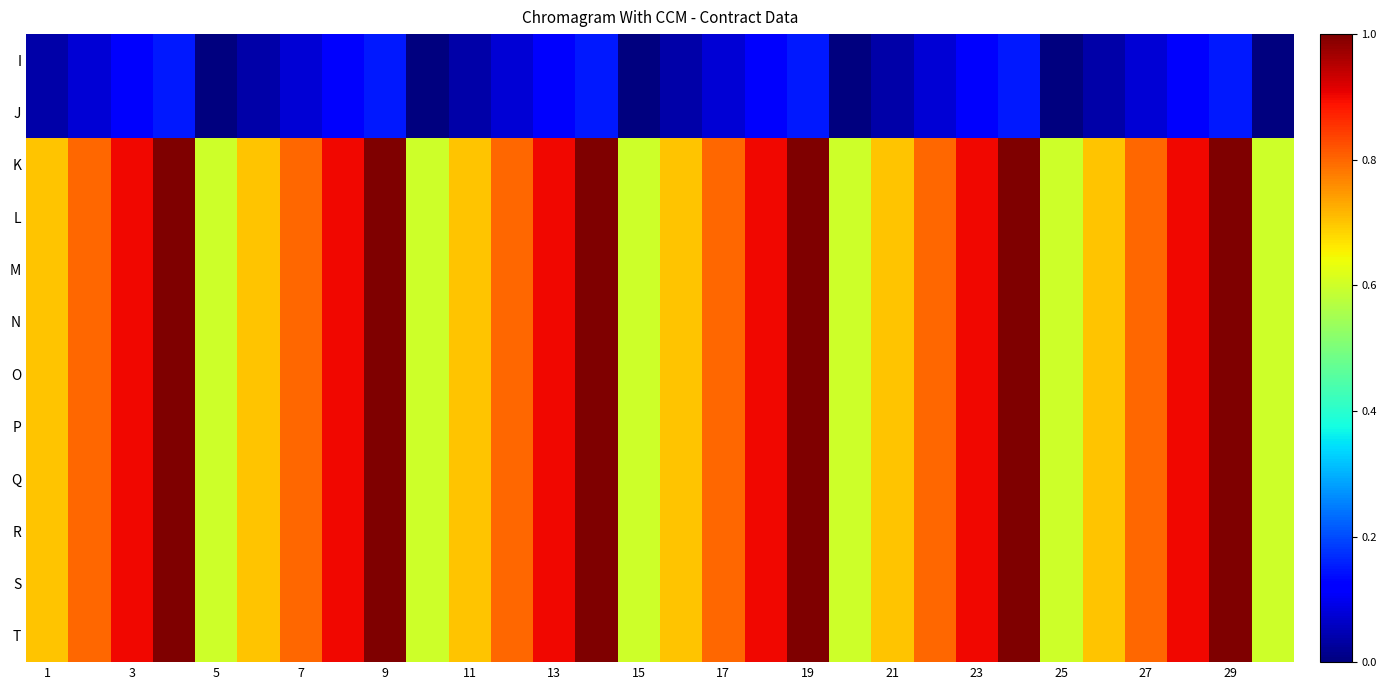

Reading left to right, transcribe all the data shown in this chart.

I: 0.0	0.1	0.1	0.1	0.0	0.0	0.1	0.1	0.1	0.0	0.0	0.1	0.1	0.1	0.0	0.0	0.1	0.1	0.1	0.0	0.0	0.1	0.1	0.1	0.0	0.0	0.1	0.1	0.1	0.0
J: 0.0	0.1	0.1	0.1	0.0	0.0	0.1	0.1	0.1	0.0	0.0	0.1	0.1	0.1	0.0	0.0	0.1	0.1	0.1	0.0	0.0	0.1	0.1	0.1	0.0	0.0	0.1	0.1	0.1	0.0
K: 0.7	0.8	0.9	1.0	0.6	0.7	0.8	0.9	1.0	0.6	0.7	0.8	0.9	1.0	0.6	0.7	0.8	0.9	1.0	0.6	0.7	0.8	0.9	1.0	0.6	0.7	0.8	0.9	1.0	0.6
L: 0.7	0.8	0.9	1.0	0.6	0.7	0.8	0.9	1.0	0.6	0.7	0.8	0.9	1.0	0.6	0.7	0.8	0.9	1.0	0.6	0.7	0.8	0.9	1.0	0.6	0.7	0.8	0.9	1.0	0.6
M: 0.7	0.8	0.9	1.0	0.6	0.7	0.8	0.9	1.0	0.6	0.7	0.8	0.9	1.0	0.6	0.7	0.8	0.9	1.0	0.6	0.7	0.8	0.9	1.0	0.6	0.7	0.8	0.9	1.0	0.6
N: 0.7	0.8	0.9	1.0	0.6	0.7	0.8	0.9	1.0	0.6	0.7	0.8	0.9	1.0	0.6	0.7	0.8	0.9	1.0	0.6	0.7	0.8	0.9	1.0	0.6	0.7	0.8	0.9	1.0	0.6
O: 0.7	0.8	0.9	1.0	0.6	0.7	0.8	0.9	1.0	0.6	0.7	0.8	0.9	1.0	0.6	0.7	0.8	0.9	1.0	0.6	0.7	0.8	0.9	1.0	0.6	0.7	0.8	0.9	1.0	0.6
P: 0.7	0.8	0.9	1.0	0.6	0.7	0.8	0.9	1.0	0.6	0.7	0.8	0.9	1.0	0.6	0.7	0.8	0.9	1.0	0.6	0.7	0.8	0.9	1.0	0.6	0.7	0.8	0.9	1.0	0.6
Q: 0.7	0.8	0.9	1.0	0.6	0.7	0.8	0.9	1.0	0.6	0.7	0.8	0.9	1.0	0.6	0.7	0.8	0.9	1.0	0.6	0.7	0.8	0.9	1.0	0.6	0.7	0.8	0.9	1.0	0.6
R: 0.7	0.8	0.9	1.0	0.6	0.7	0.8	0.9	1.0	0.6	0.7	0.8	0.9	1.0	0.6	0.7	0.8	0.9	1.0	0.6	0.7	0.8	0.9	1.0	0.6	0.7	0.8	0.9	1.0	0.6
S: 0.7	0.8	0.9	1.0	0.6	0.7	0.8	0.9	1.0	0.6	0.7	0.8	0.9	1.0	0.6	0.7	0.8	0.9	1.0	0.6	0.7	0.8	0.9	1.0	0.6	0.7	0.8	0.9	1.0	0.6
T: 0.7	0.8	0.9	1.0	0.6	0.7	0.8	0.9	1.0	0.6	0.7	0.8	0.9	1.0	0.6	0.7	0.8	0.9	1.0	0.6	0.7	0.8	0.9	1.0	0.6	0.7	0.8	0.9	1.0	0.6